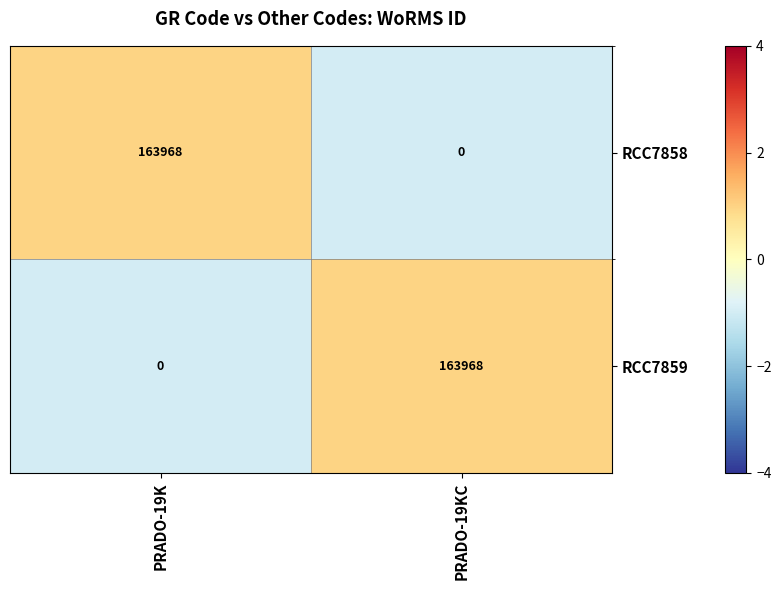

List the labels in order of RCC7858 value, smallest first.

PRADO-19KC, PRADO-19K